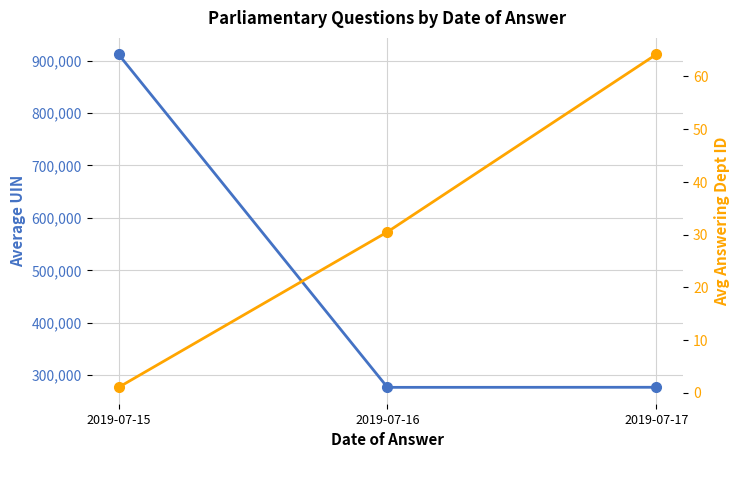

What is the value of the Avg Answering Dept ID point at the 3rd from the left?

64.2